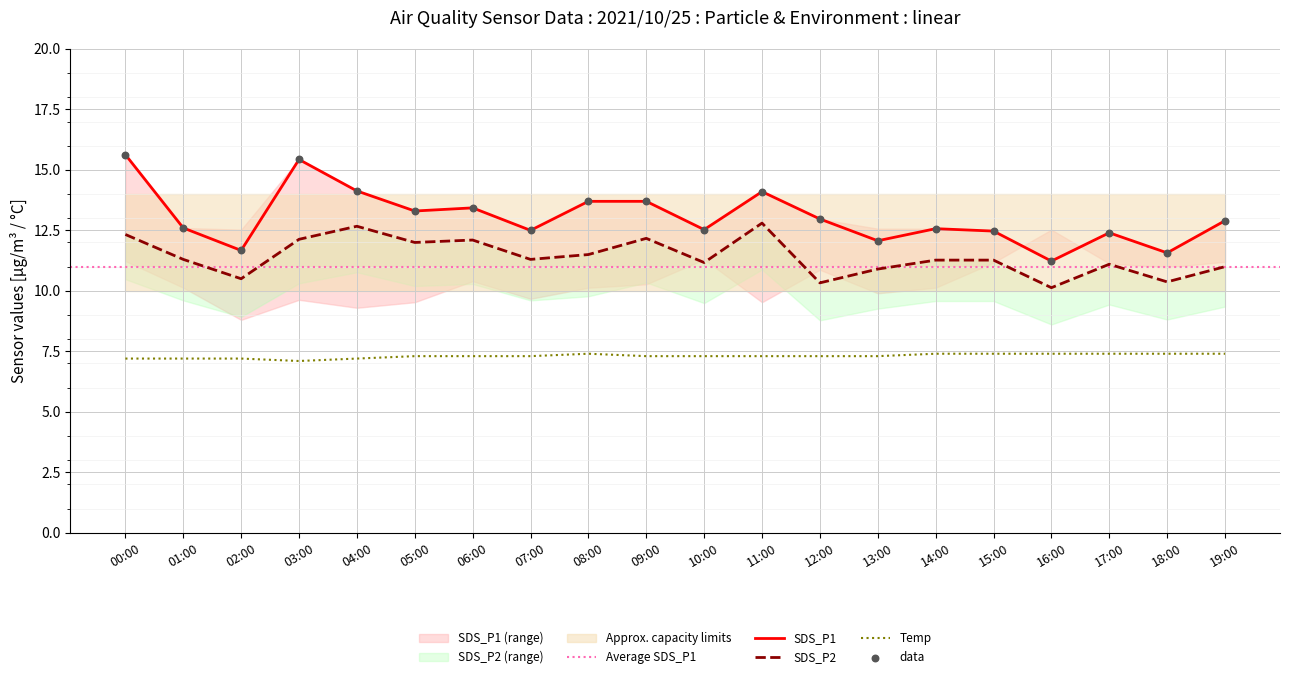

Which series has the largest total across all categories?

SDS_P1